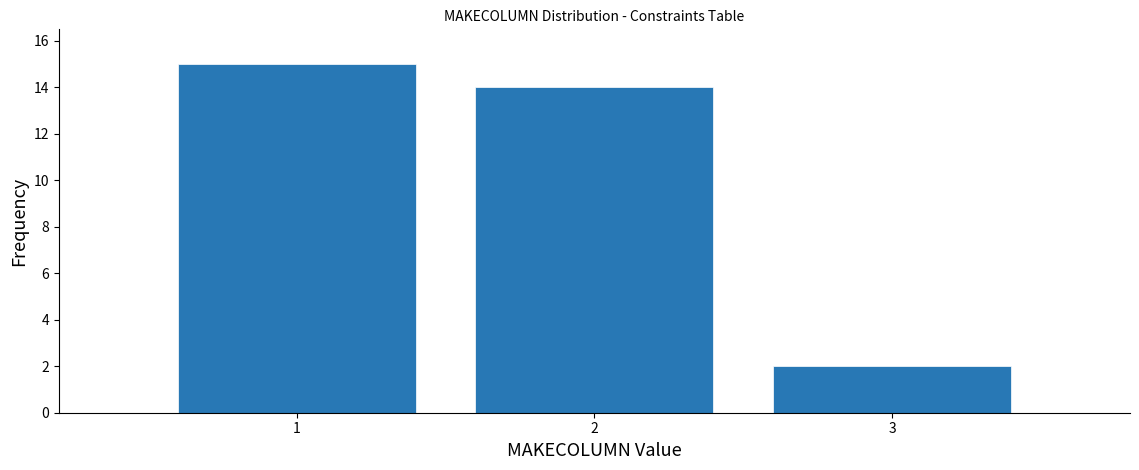

Reading left to right, list every bar in this chart as the range it spans on the x-axis followed by its height. The values are not printed on the chart, so give them approximately, as read against the axis.

0.5 to 1.5: 15
1.5 to 2.5: 14
2.5 to 3.5: 2